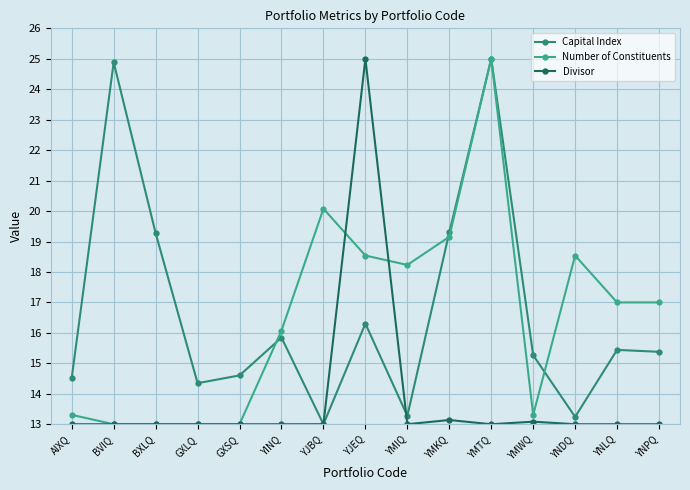

Does the chart have visible grid lines?

Yes